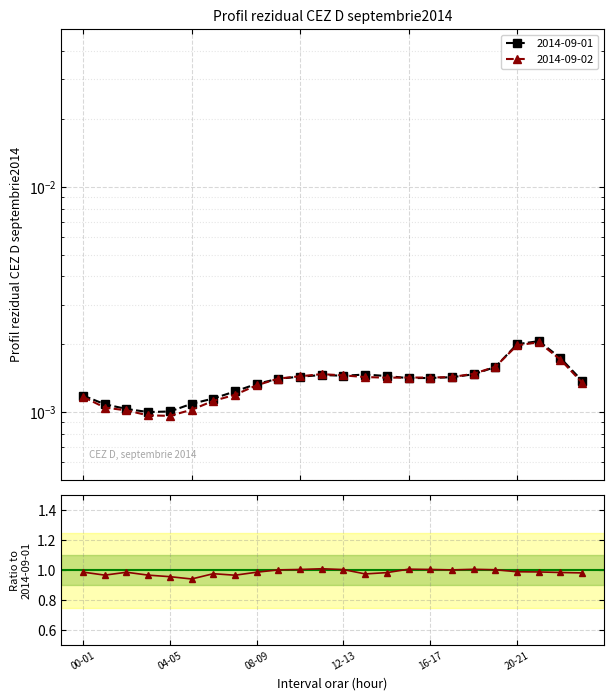

Is this an area chart (filled region under the line)?

No